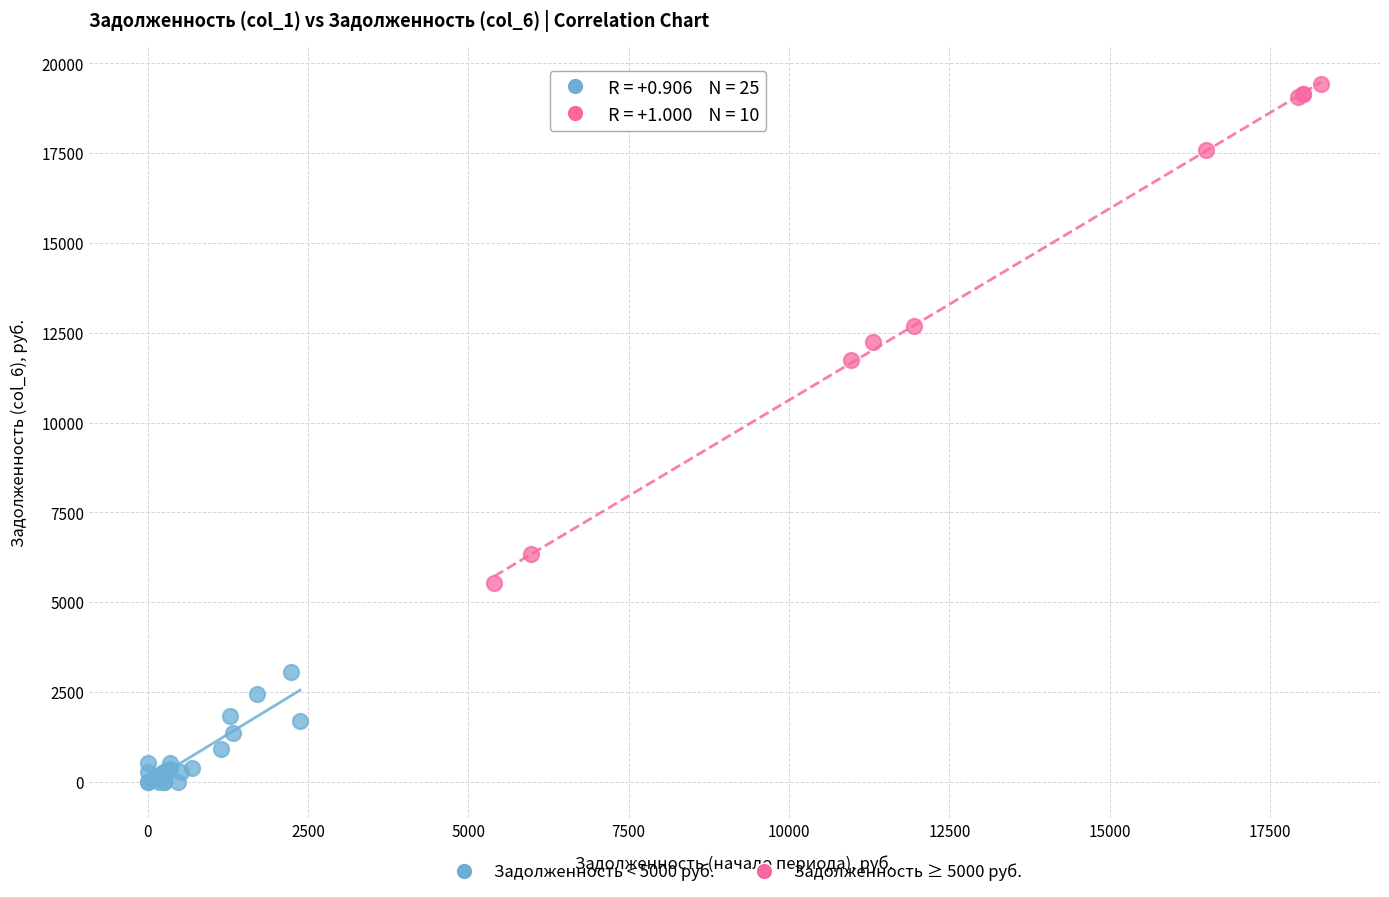

Which series has the largest Y range (max minus min)?

Задолженность ≥ 5000 руб.